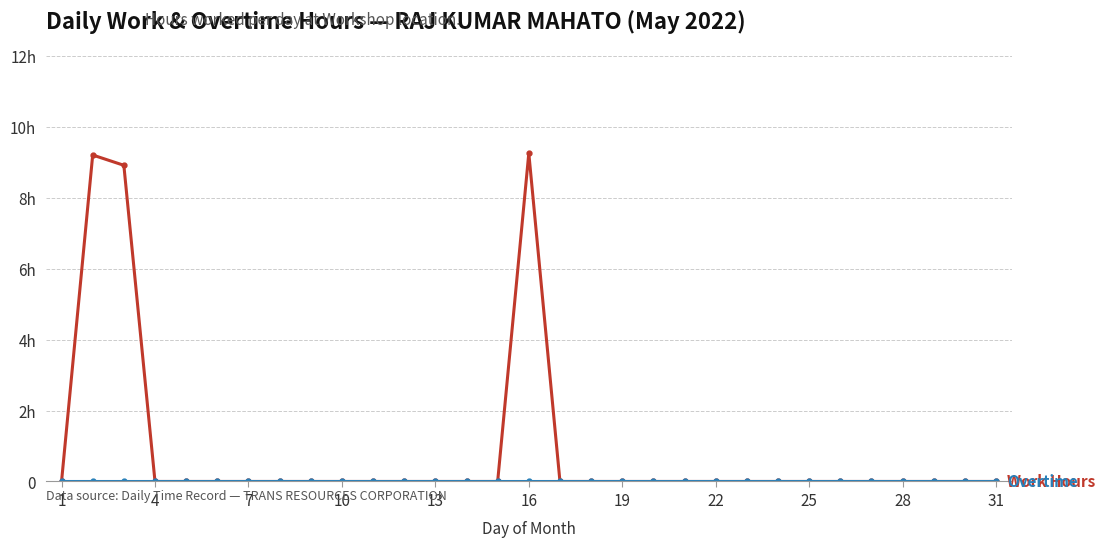

Is this an area chart (filled region under the line)?

No